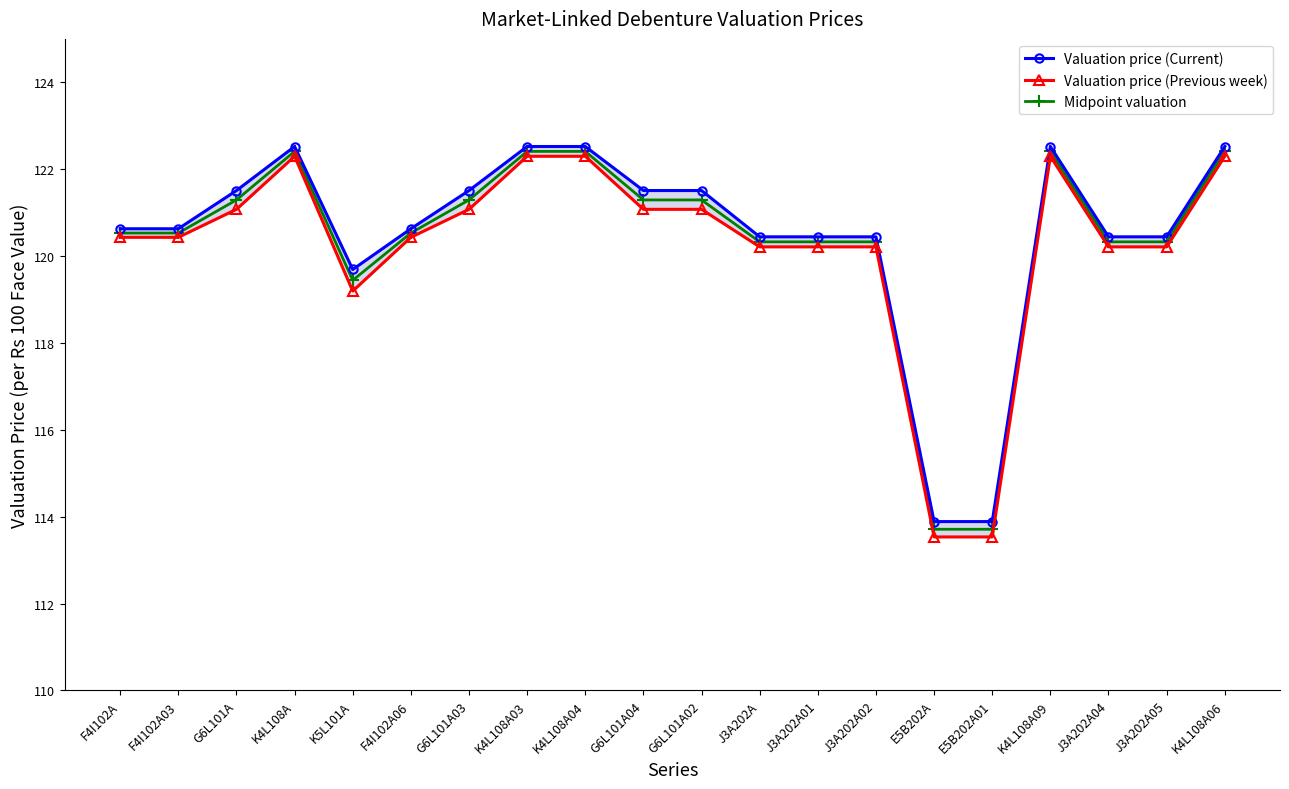

Between K4L108A06 and G6L101A04, which is larger?

K4L108A06